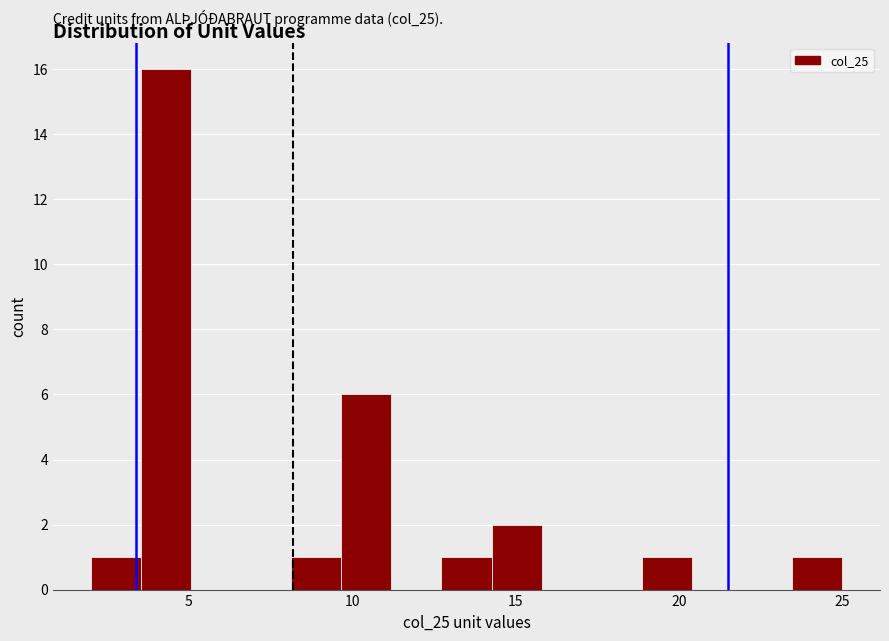

Read against the x-axis, roughly where is the centre of the tallest bar?

4.5